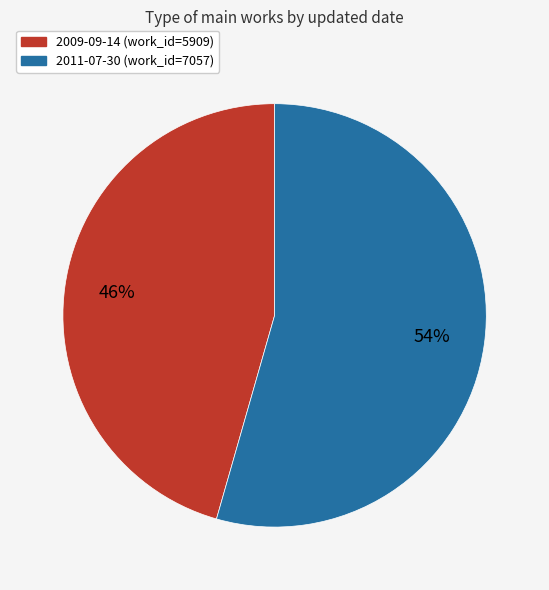

Which slice represents more than half of the pie?

2011-07-30